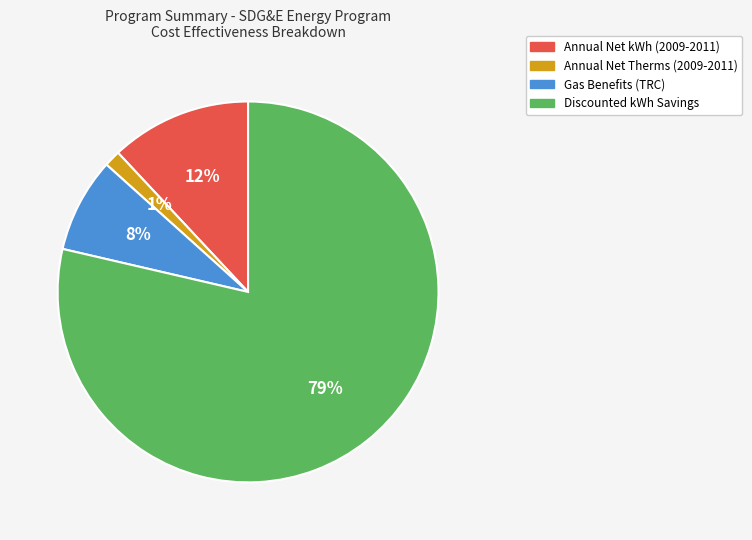

The Gas Benefits (TRC) slice represents 2% of the pie. True or false?

False